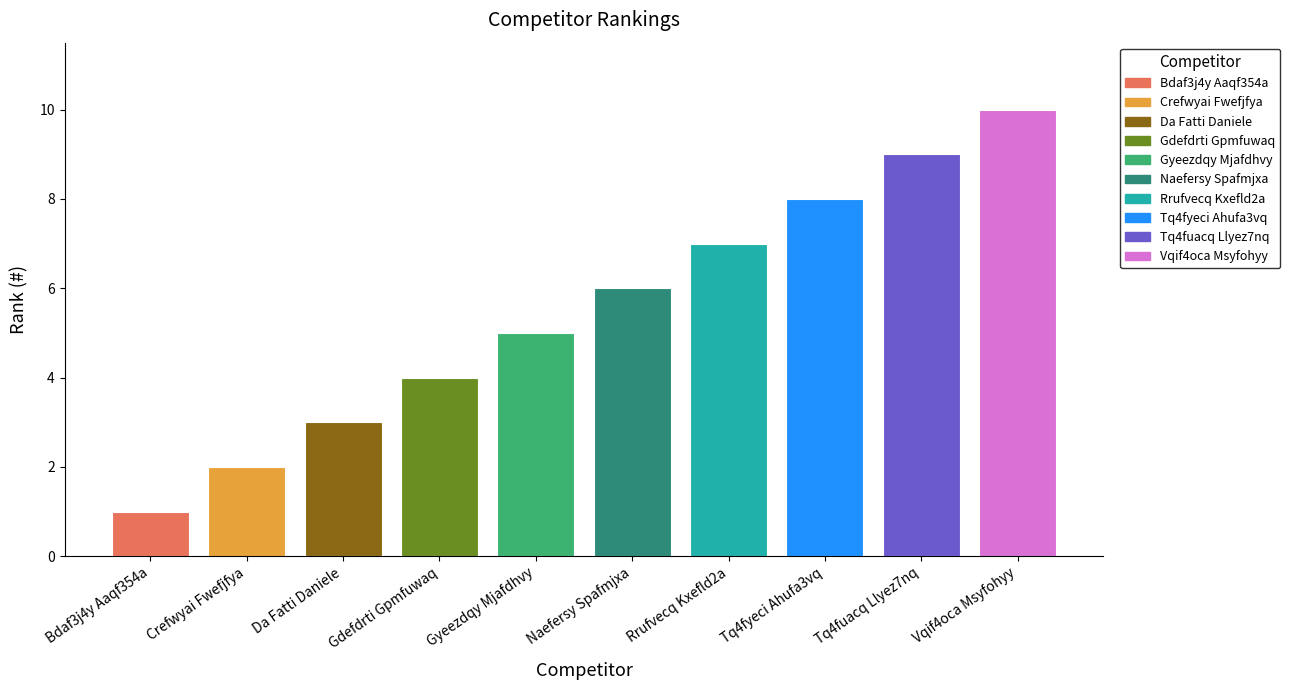

What is the difference between the maximum and second lowest values?

8